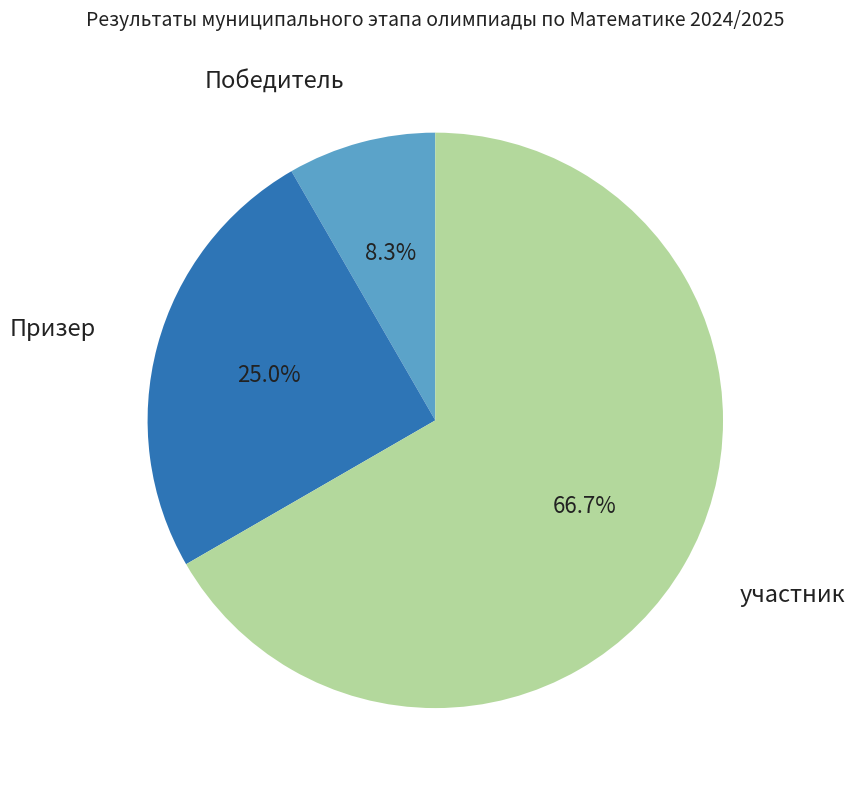

Is there any slice that represents more than half of the pie?

Yes